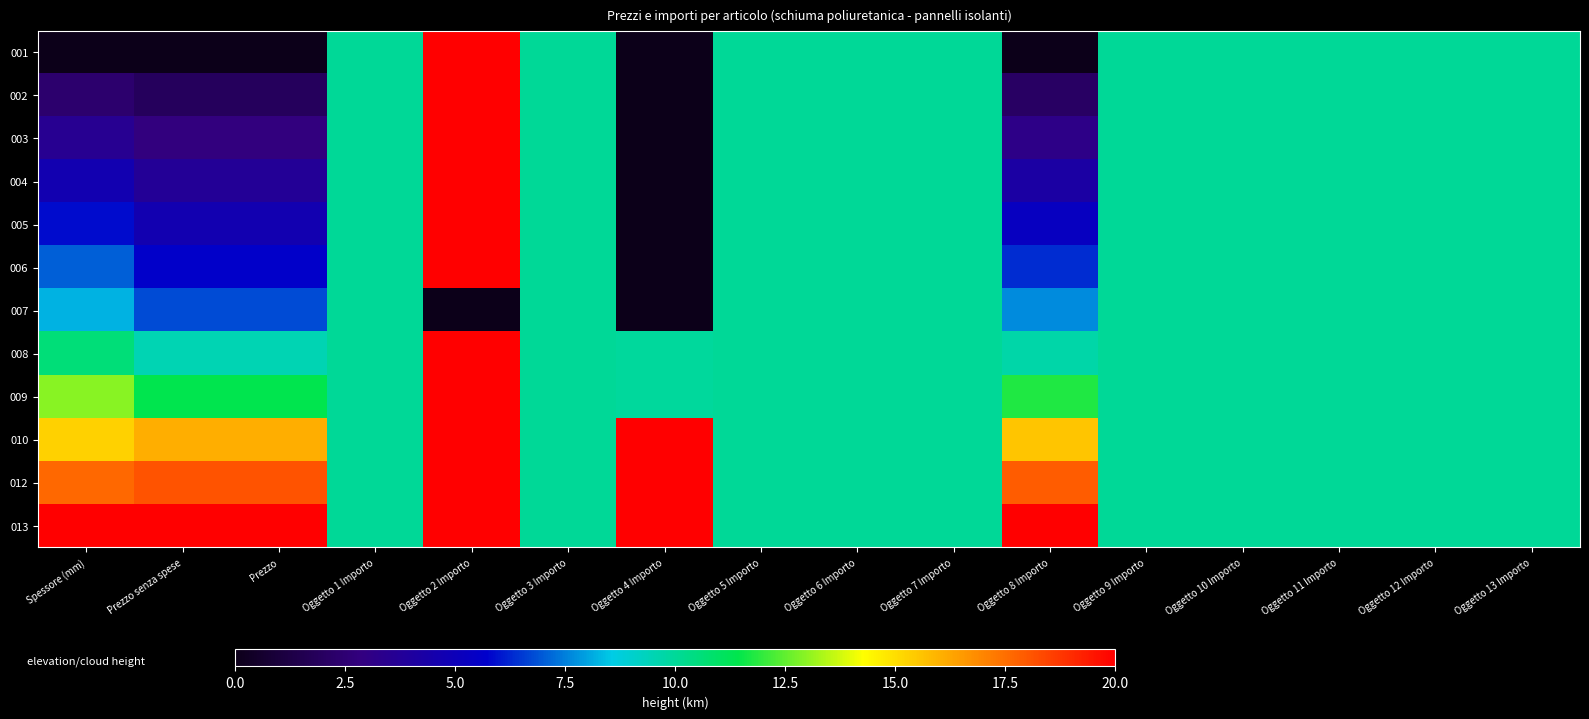

Which series has the largest total across all categories?

013